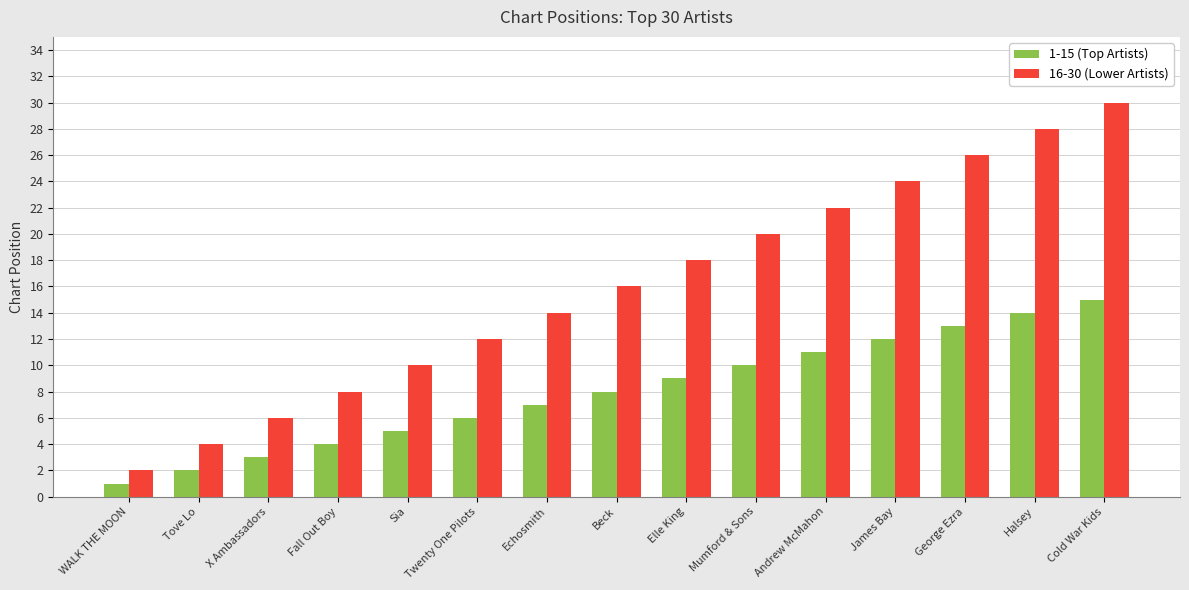

Is it true that 1-15 (Top Artists) equals 15 at Cold War Kids?

True